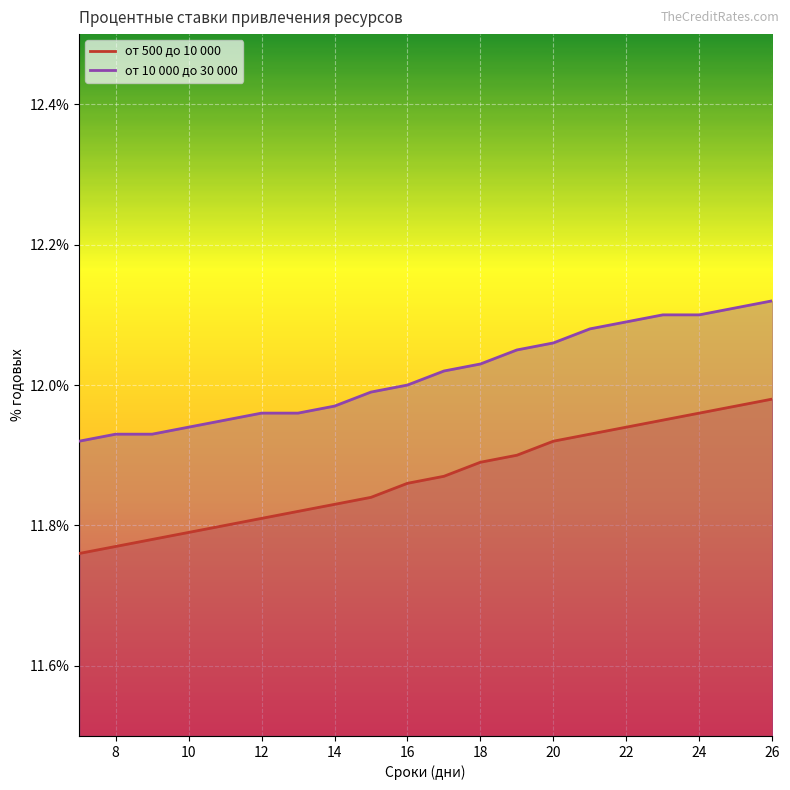

Reading left to right, extract all data points from this chart.

от 500 до 10 000: 7=11.8	8=11.8	9=11.8	10=11.8	11=11.8	12=11.8	13=11.8	14=11.8	15=11.8	16=11.9	17=11.9	18=11.9	19=11.9	20=11.9	21=11.9	22=11.9	23=11.9	24=12.0	25=12.0	26=12.0
от 10 000 до 30 000: 7=11.9	8=11.9	9=11.9	10=11.9	11=11.9	12=12.0	13=12.0	14=12.0	15=12.0	16=12.0	17=12.0	18=12.0	19=12.1	20=12.1	21=12.1	22=12.1	23=12.1	24=12.1	25=12.1	26=12.1